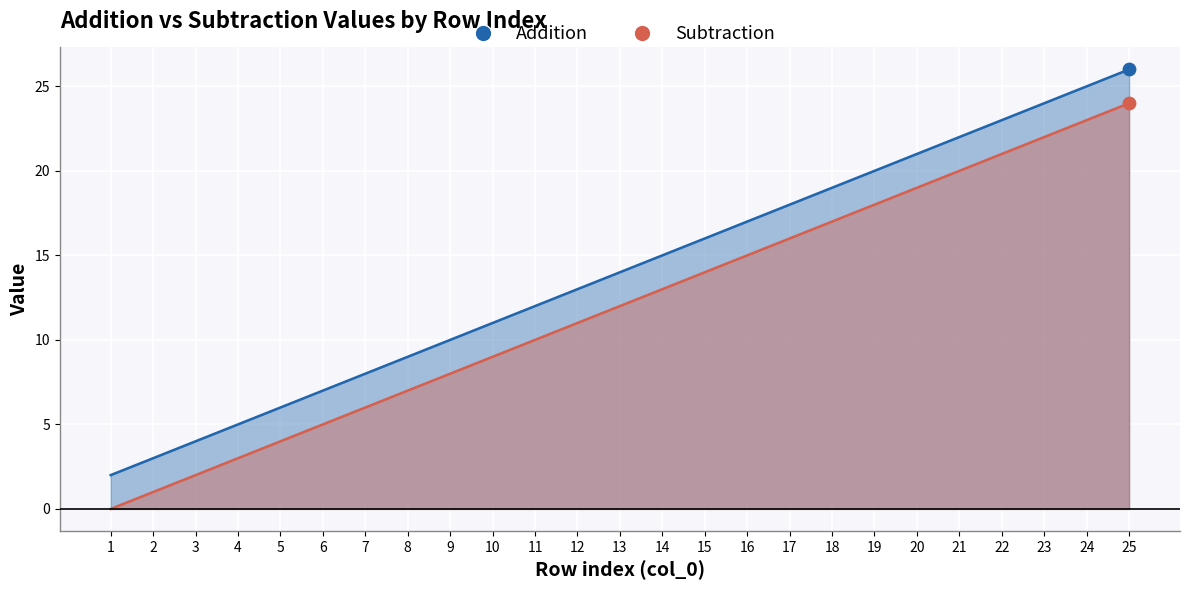

At how many categories does at least one series exceed 16?

10